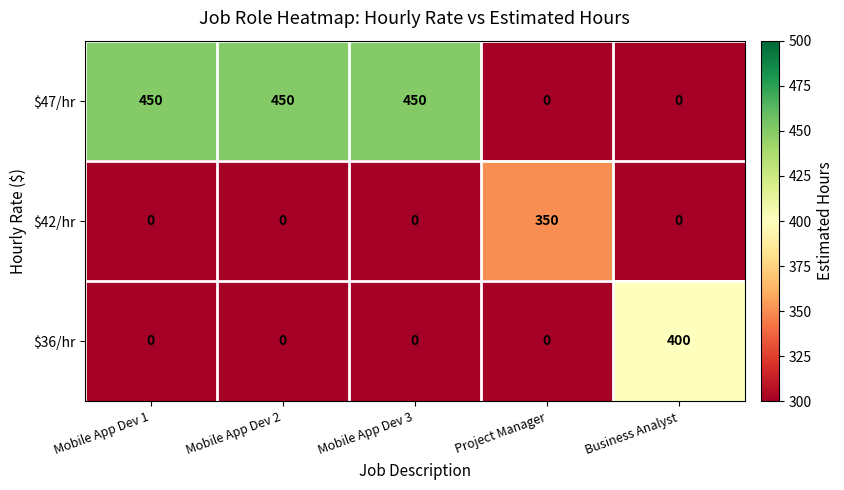

Which series has the widest spread of values?

$47/hr